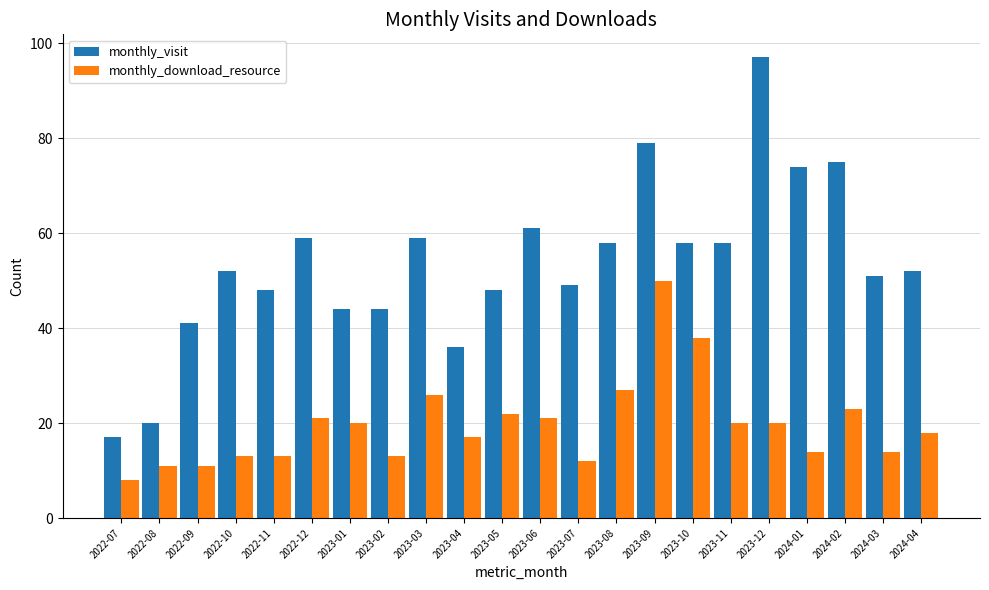

How many bars are there in total?

44